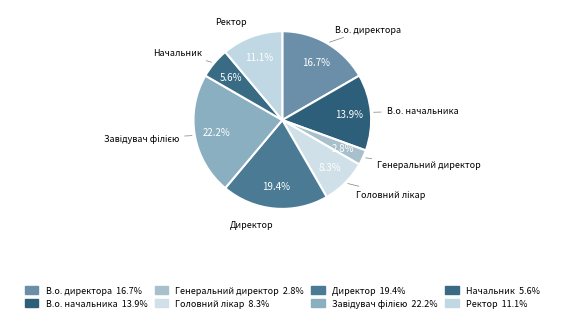

To the nearest percent, what percentage of the pie is Завідувач філією?

22%